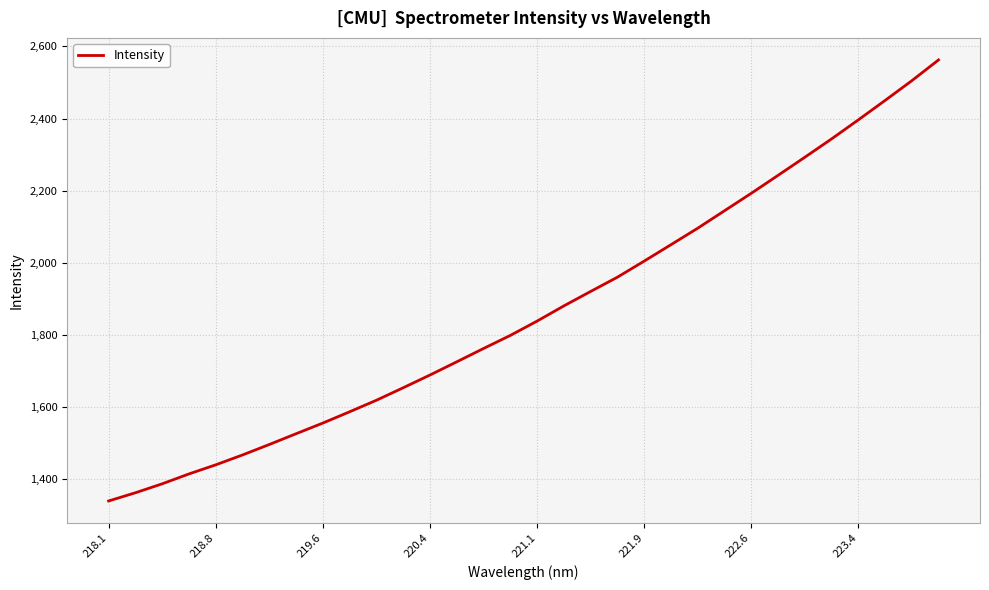

What is the minimum value shown in the chart?

1339.1